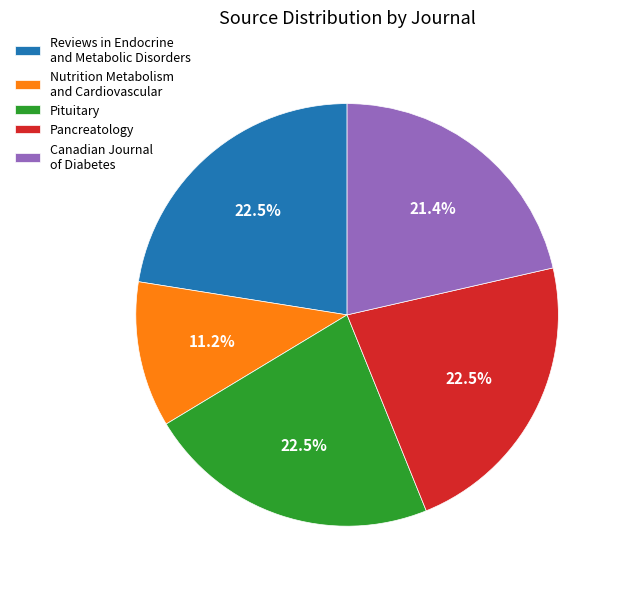

Which slice is the smallest?

Nutrition Metabolism and Cardiovascular